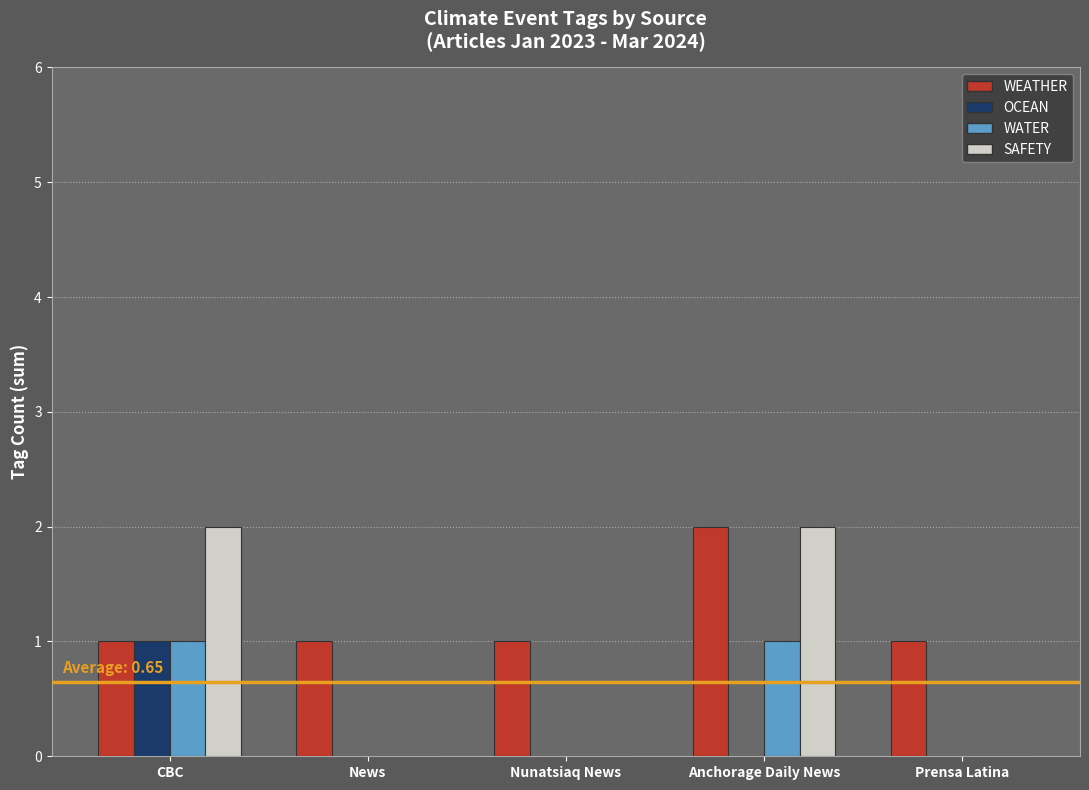

Is it true that WEATHER equals 1 at News?

True